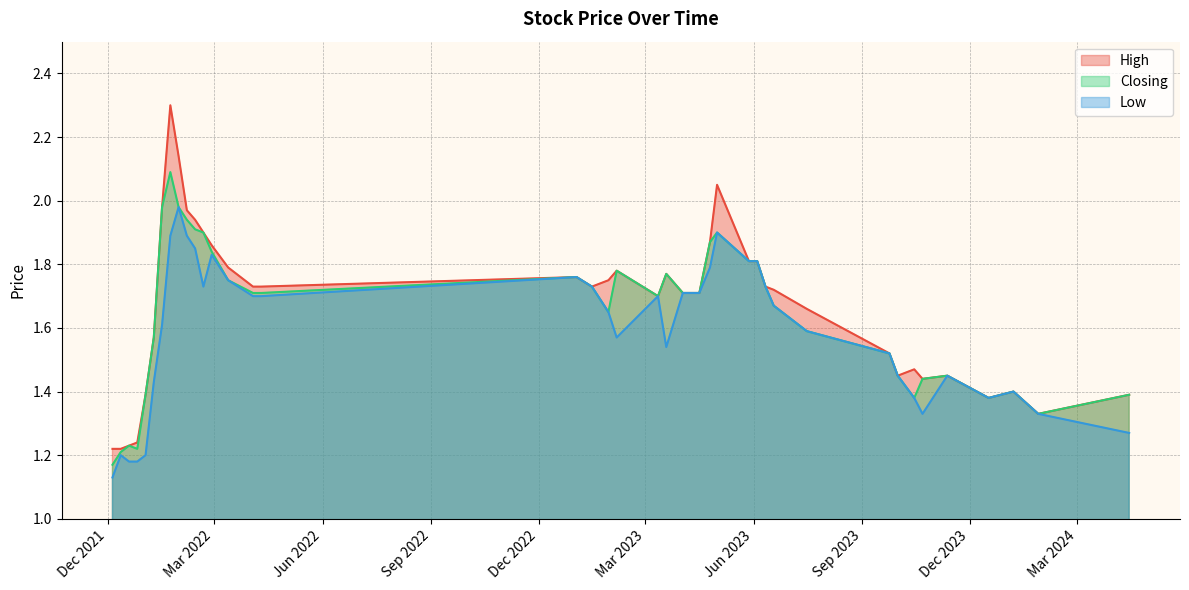

Is the value of Low at 16/01/2022 greater than the value of High at 25/04/2023?

No